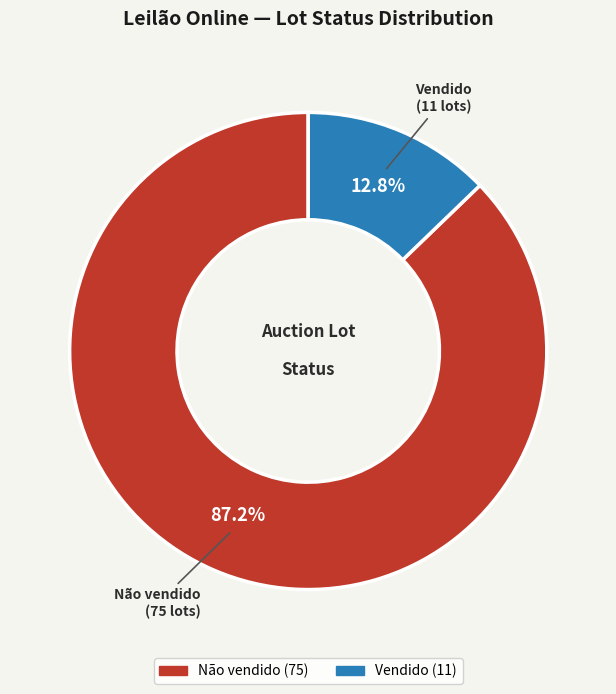

To the nearest percent, what percentage of the pie is Vendido?

13%